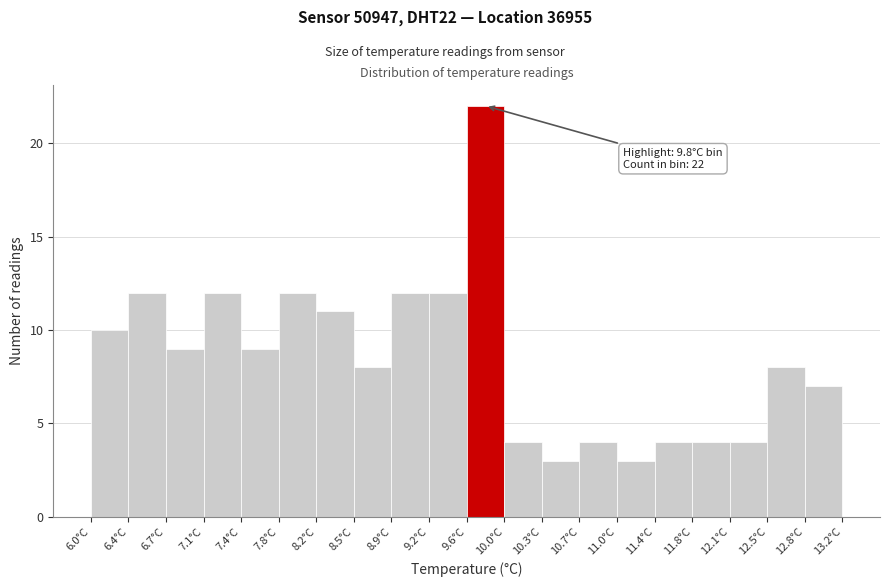

Over which range of the x-axis is the bar tallest?

9.60 to 9.96